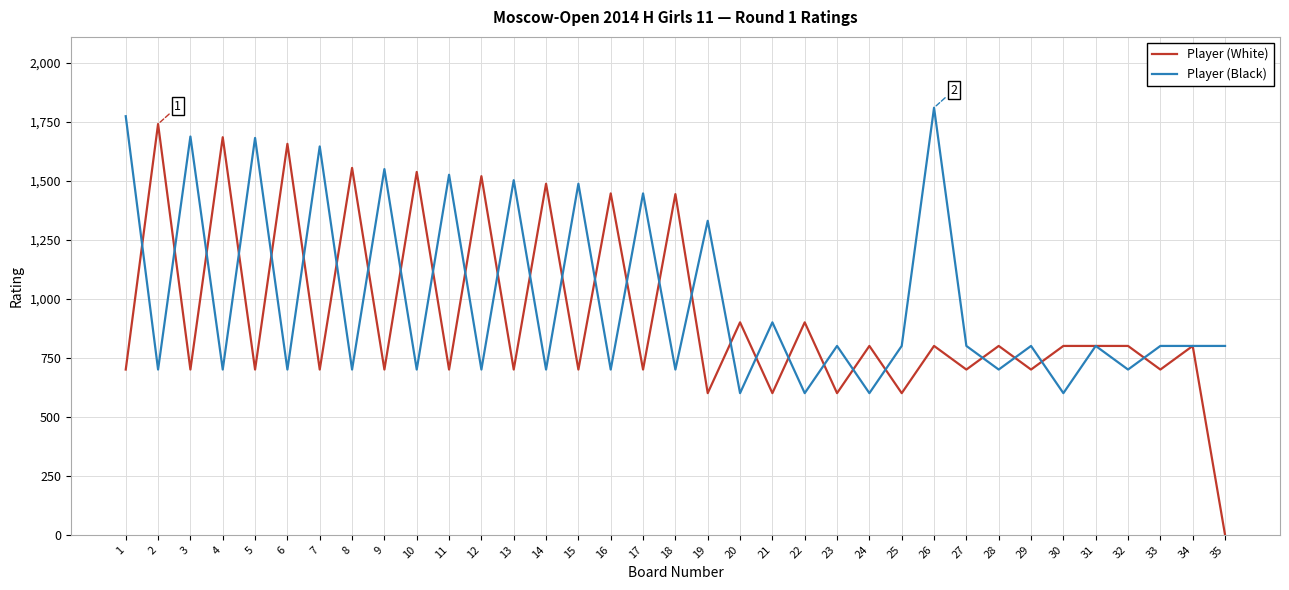

At 32, list the series in order from largest to smallest.

Player (White), Player (Black)